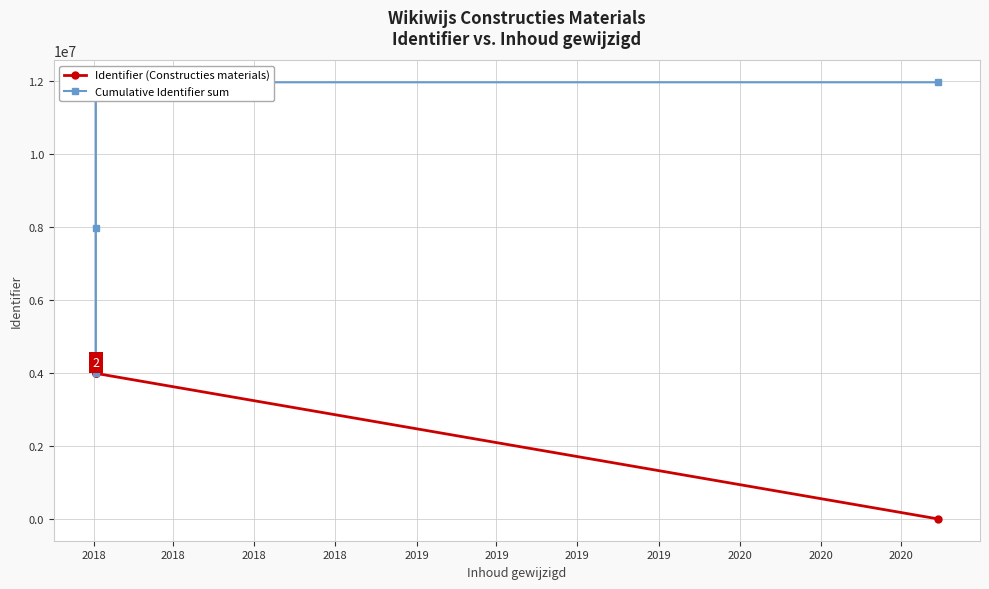

True or false: Cumulative Identifier sum and Identifier (Constructies materials) intersect in this chart.

False